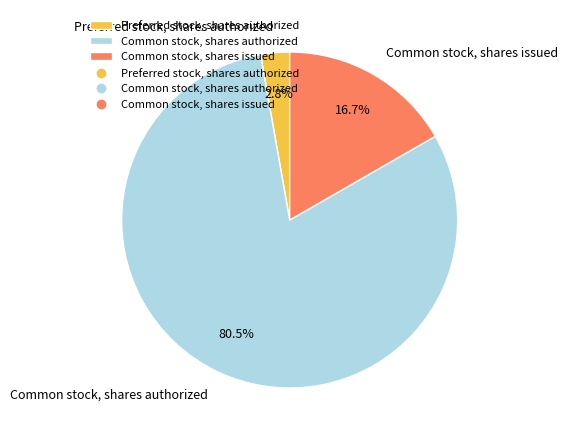

How many segments does this pie chart have?

3